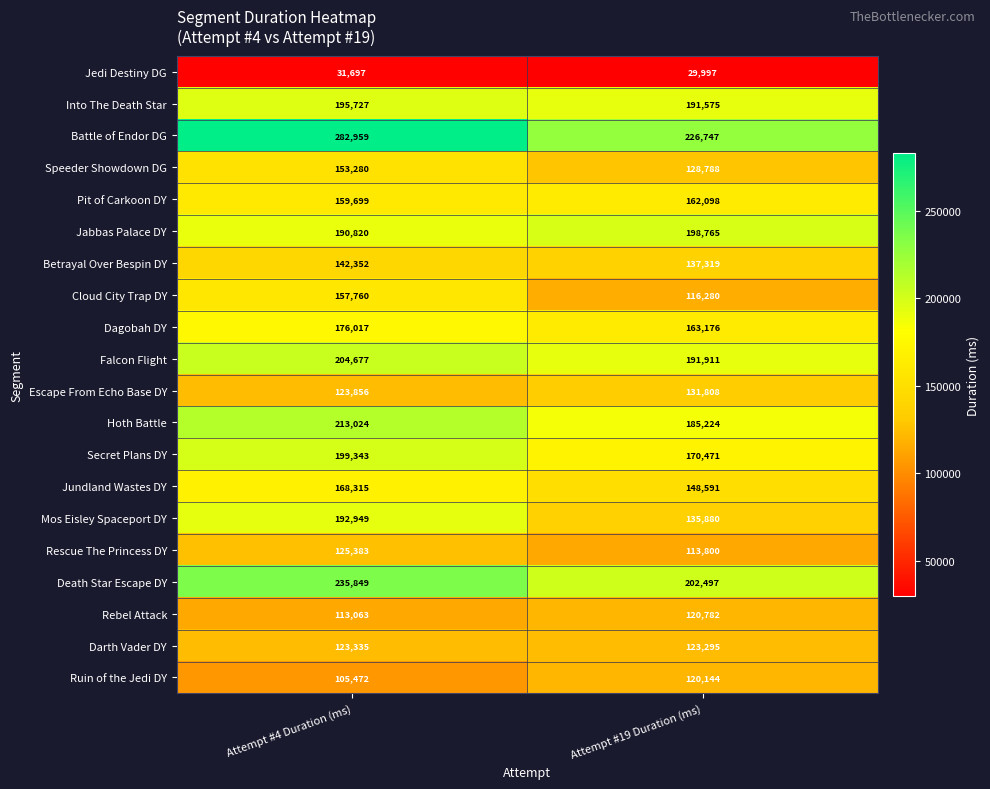

True or false: Escape From Echo Base DY has a value of 131808 at Attempt #19 Duration (ms).

True